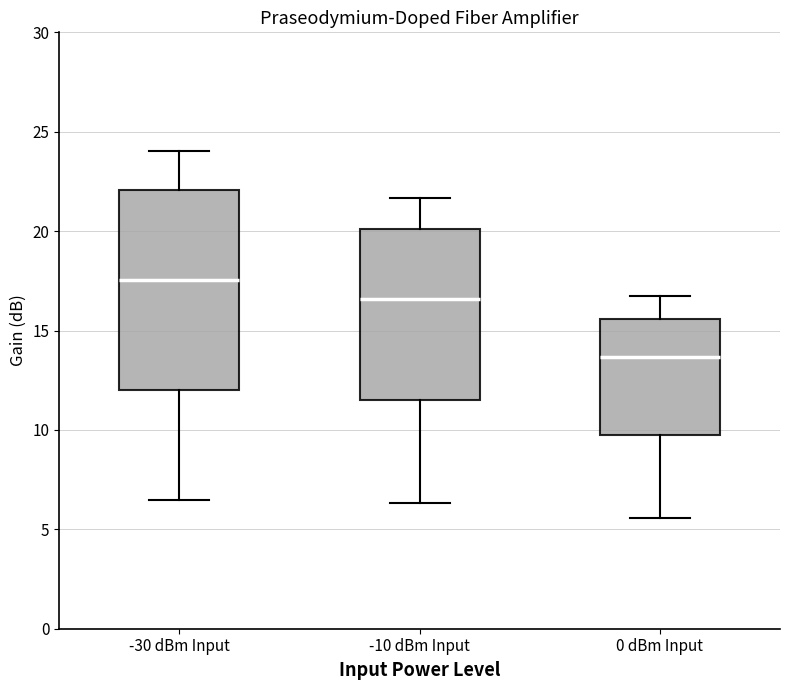

Reading left to right, read every box against the y-axis: the position of its median line, the range the box covers, and the ends of its whiskers. The values are not printed on the chart, so give them approximately, as read against the axis.

-30 dBm Input: median 17.5, box 12.0 to 22.0, whiskers 6.5 to 24.0
-10 dBm Input: median 16.5, box 11.5 to 20.0, whiskers 6.5 to 21.5
0 dBm Input: median 13.5, box 9.5 to 15.5, whiskers 5.5 to 16.5